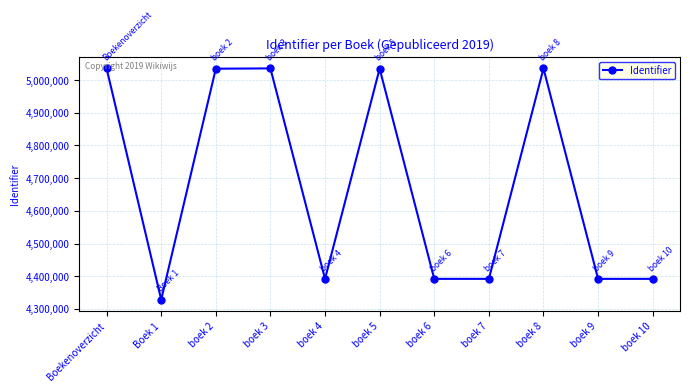

The value at boek 6 is 7889586. True or false?

False